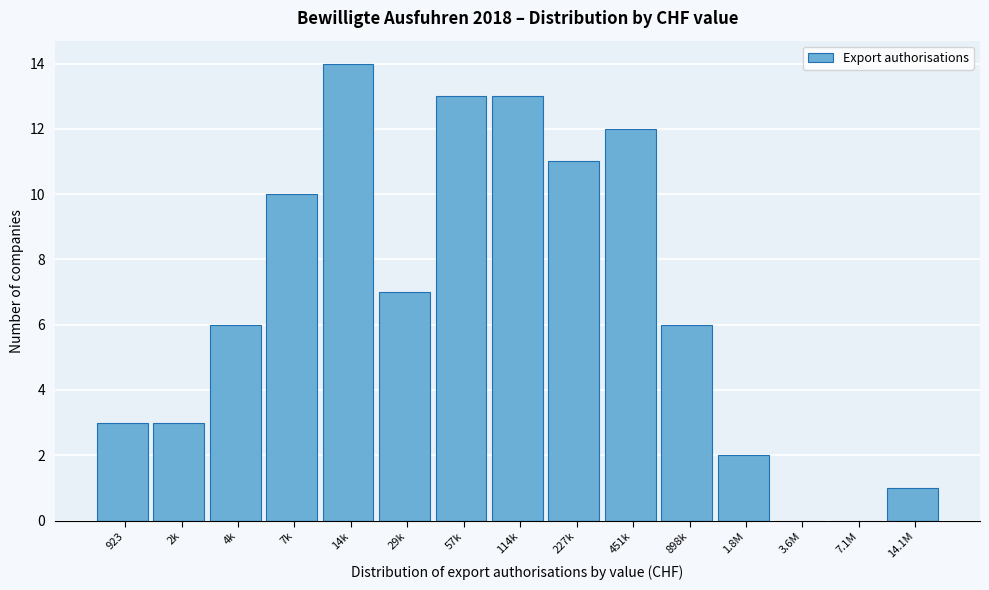

Reading right to left, list all the values displayed in this chart.

14.1M=1	7.1M=0	3.6M=0	1.8M=2	898k=6	451k=12	227k=11	114k=13	57k=13	29k=7	14k=14	7k=10	4k=6	2k=3	923=3